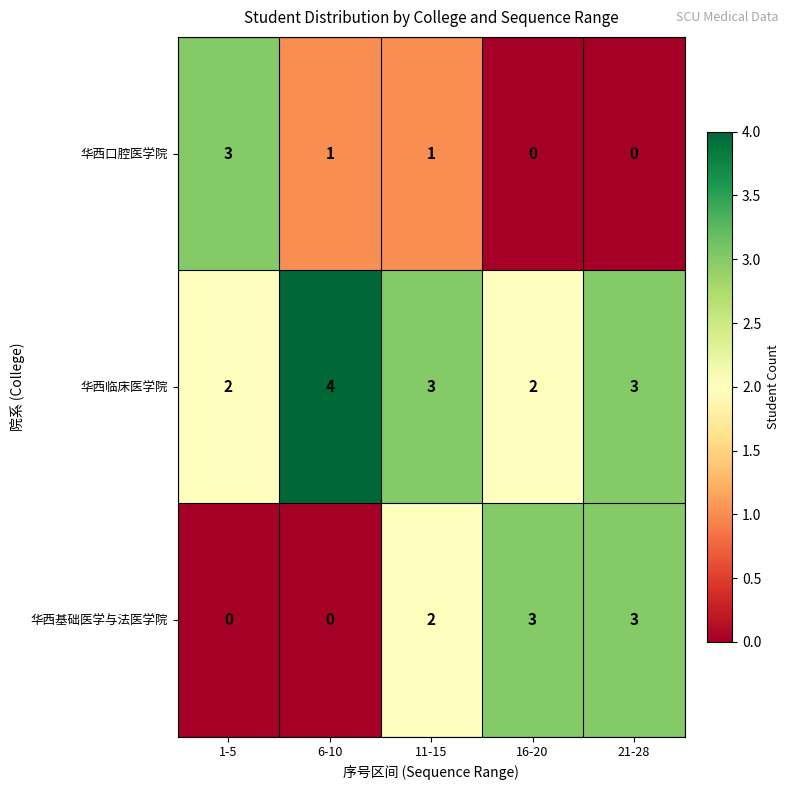

Is it true that 华西基础医学与法医学院 equals 3 at 16-20?

True